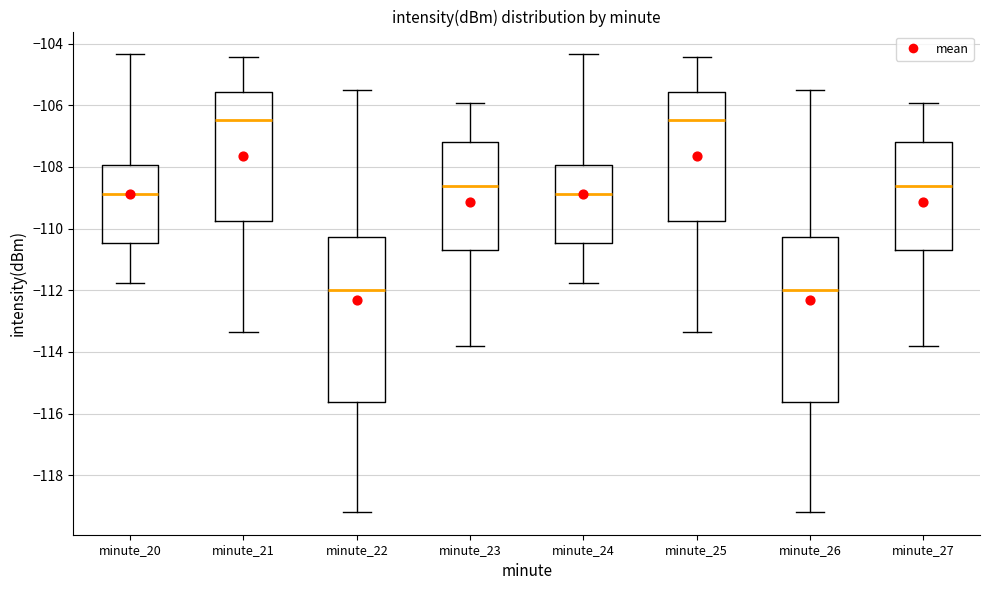

Reading left to right, transcribe this box plot: for each box, give where its median line is, the range the box spans, and where its two whiskers end, as read against the y-axis. The values are not printed on the chart, so give them approximately, as read against the axis.

minute_20: median -108.8, box -110.4 to -108.0, whiskers -111.8 to -104.4
minute_21: median -106.4, box -109.8 to -105.6, whiskers -113.4 to -104.4
minute_22: median -112.0, box -115.6 to -110.2, whiskers -119.2 to -105.6
minute_23: median -108.6, box -110.6 to -107.2, whiskers -113.8 to -106.0
minute_24: median -108.8, box -110.4 to -108.0, whiskers -111.8 to -104.4
minute_25: median -106.4, box -109.8 to -105.6, whiskers -113.4 to -104.4
minute_26: median -112.0, box -115.6 to -110.2, whiskers -119.2 to -105.6
minute_27: median -108.6, box -110.6 to -107.2, whiskers -113.8 to -106.0